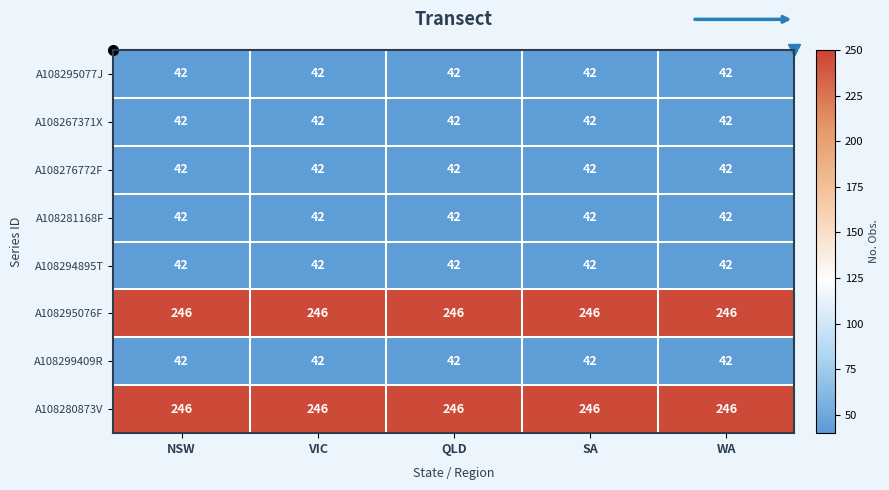

What is the sum of the A108295076F values at VIC and QLD?

492